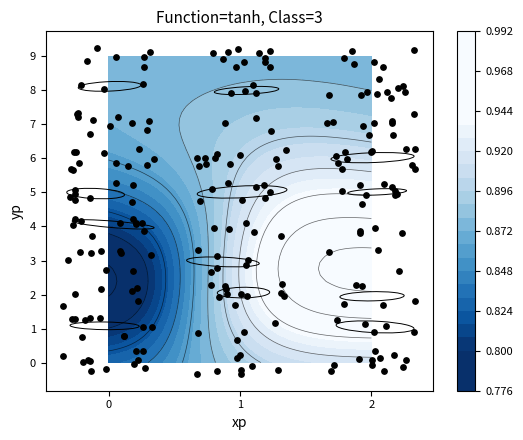

How many data points does each series have?

11